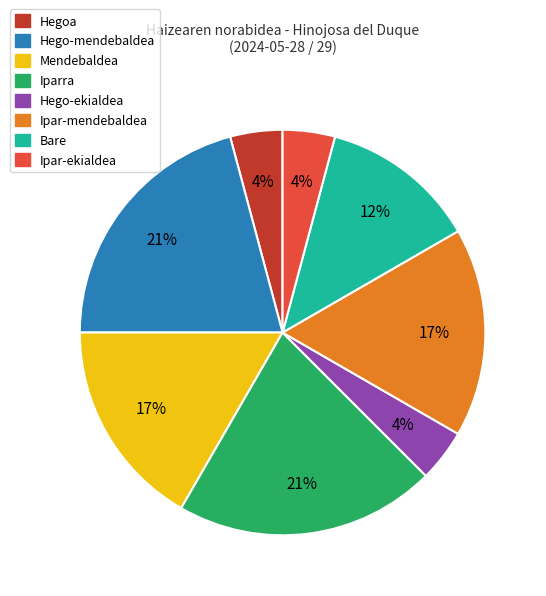

Does any single category account for the majority?

No